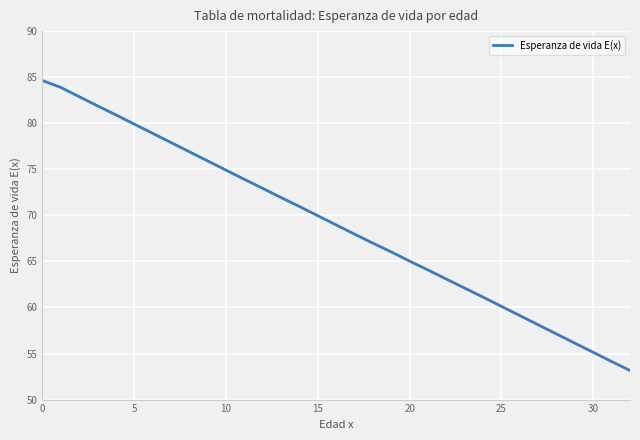

Reading right to left, what are all the values shown in this chart?

53.2	54.1	55.1	56.1	57.1	58.1	59.1	60.1	61.1	62.1	63.1	64.1	65.0	66.0	67.0	68.0	69.0	70.0	71.0	71.9	72.9	73.9	74.9	75.9	76.9	77.9	78.9	79.9	80.9	81.9	82.9	83.9	84.6